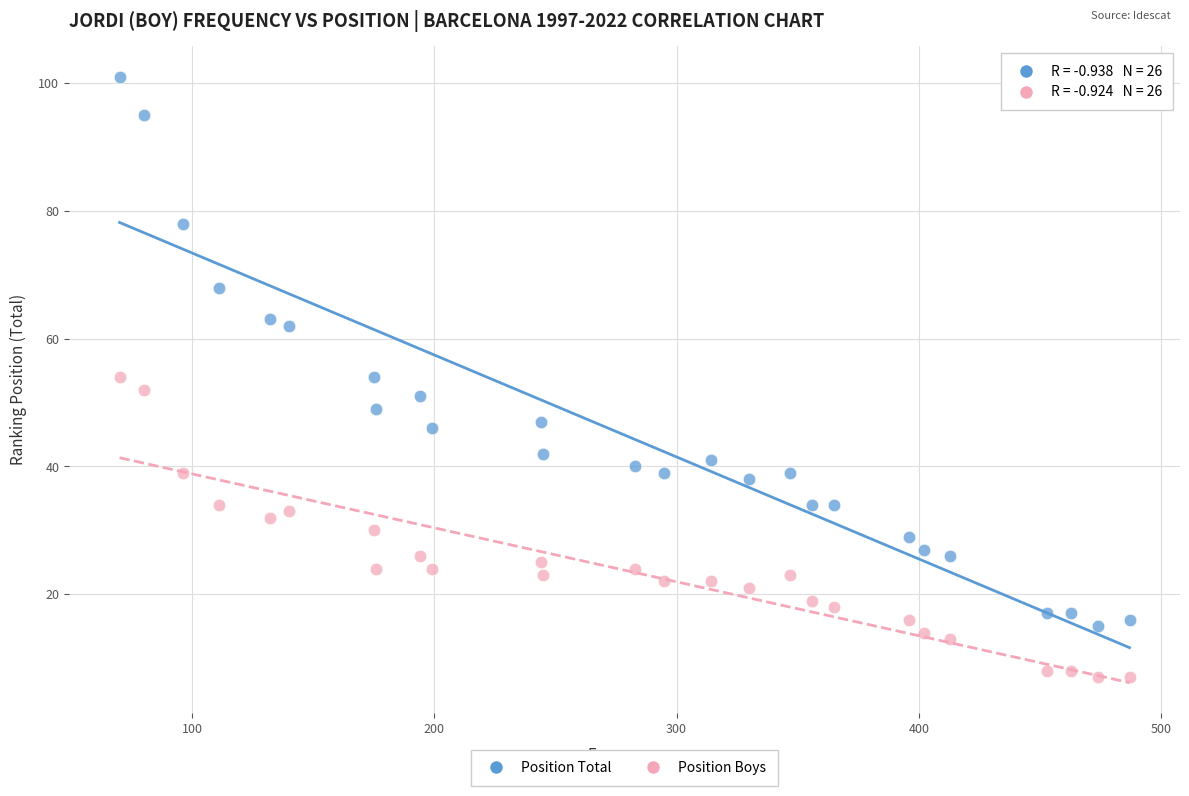

Which series contains the highest Y value?

Position Total